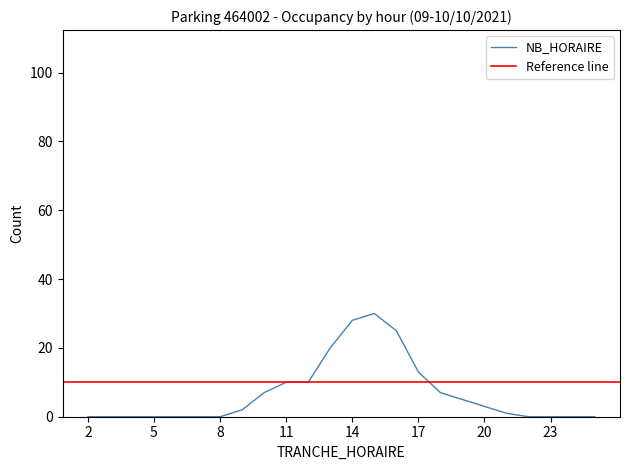

Does the chart display data point markers on the line(s)?

No